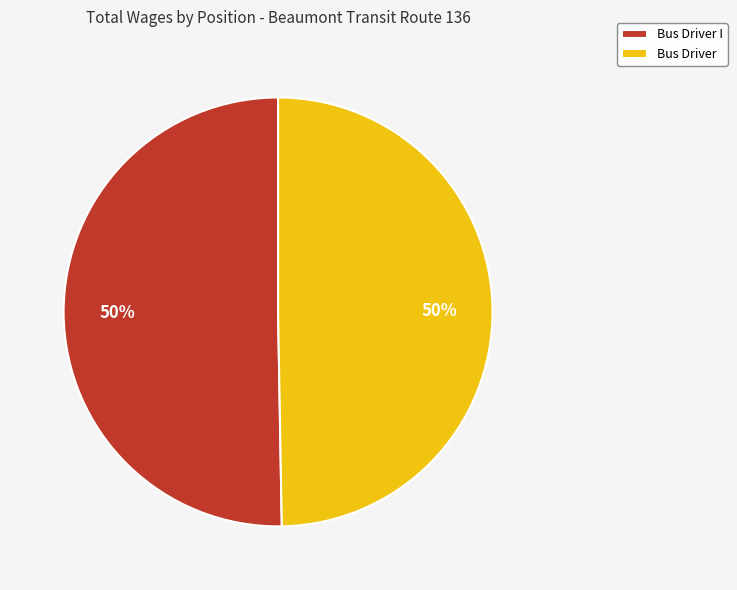

The Bus Driver I slice represents 50% of the pie. True or false?

True